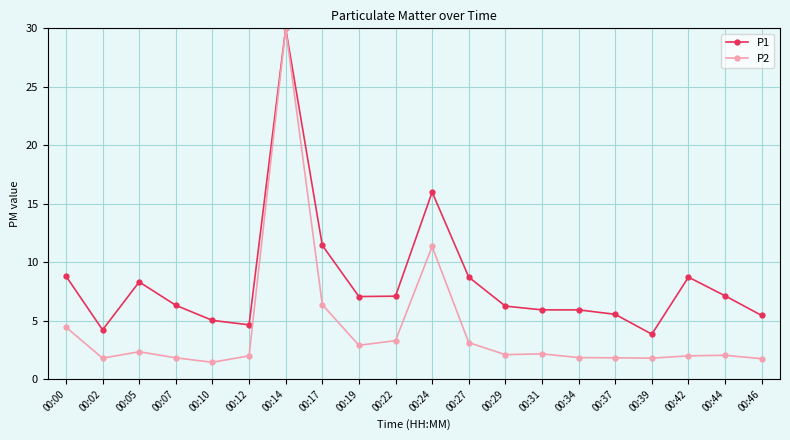

What is the maximum value shown in the chart?

30.0